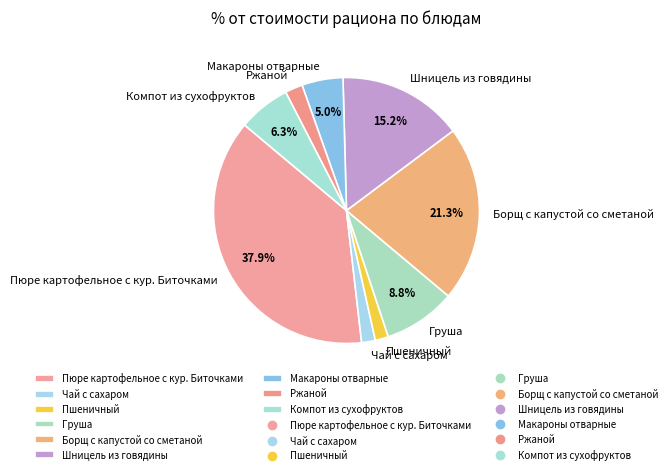

Is it true that Пшеничный is 2% of the pie?

True